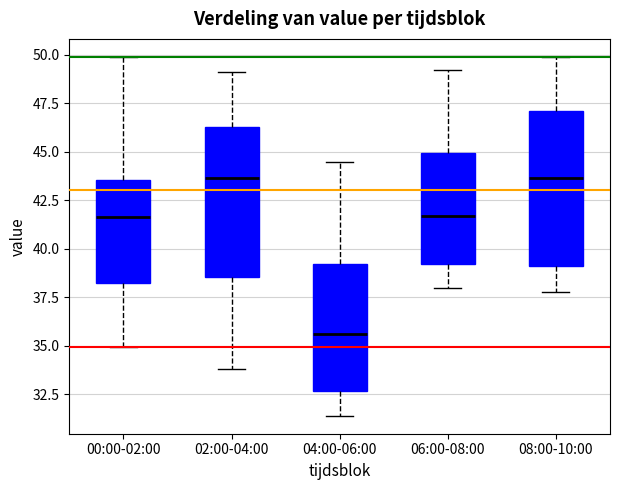

Reading left to right, read every box against the y-axis: the position of its median line, the range the box covers, and the ends of its whiskers. The values are not printed on the chart, so give them approximately, as read against the axis.

00:00-02:00: median 41.5, box 38.0 to 43.5, whiskers 35.0 to 50.0
02:00-04:00: median 43.5, box 38.5 to 46.5, whiskers 34.0 to 49.0
04:00-06:00: median 35.5, box 32.5 to 39.0, whiskers 31.5 to 44.5
06:00-08:00: median 41.5, box 39.0 to 45.0, whiskers 38.0 to 49.0
08:00-10:00: median 43.5, box 39.0 to 47.0, whiskers 38.0 to 50.0